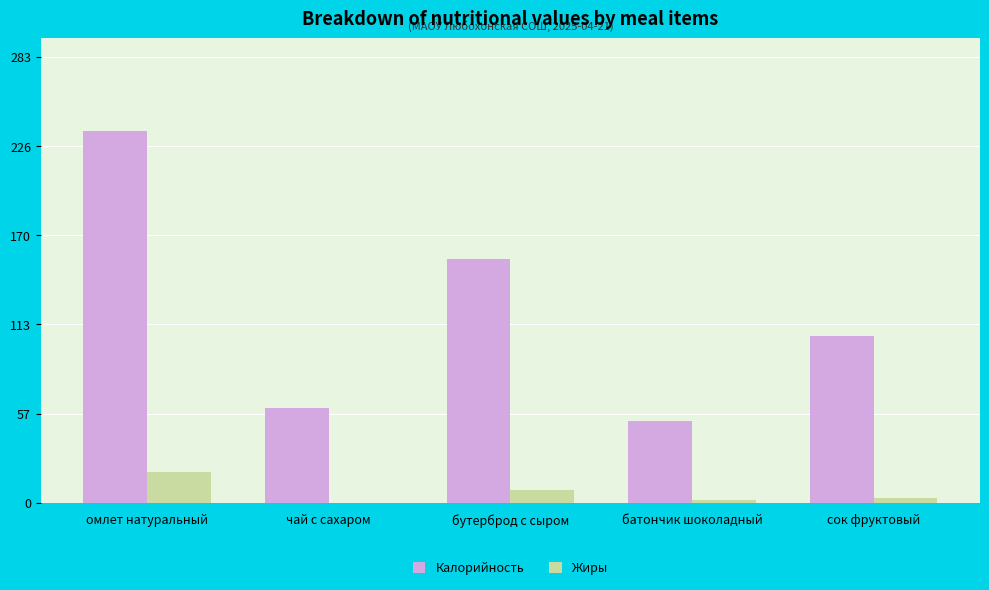

At which category is the sum across all series the highest?

омлет натуральный